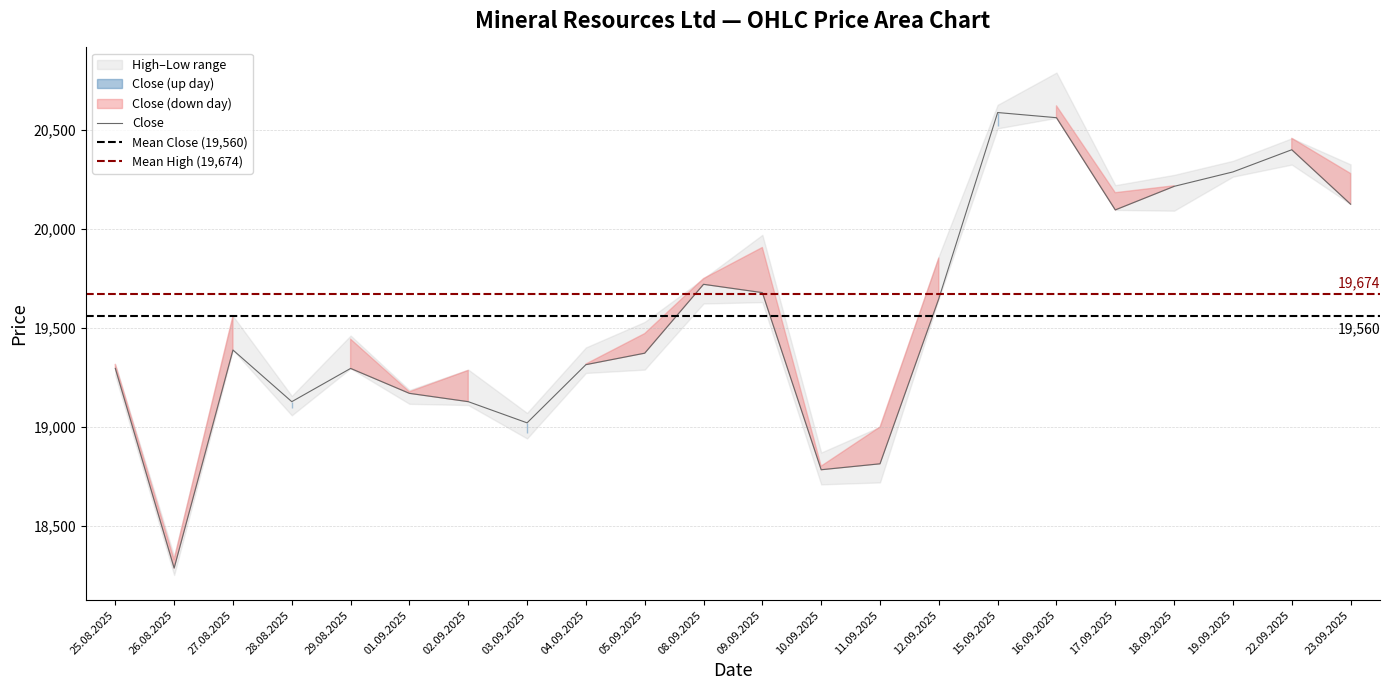

What is the difference between the maximum and minimum values in the Close series?

2302